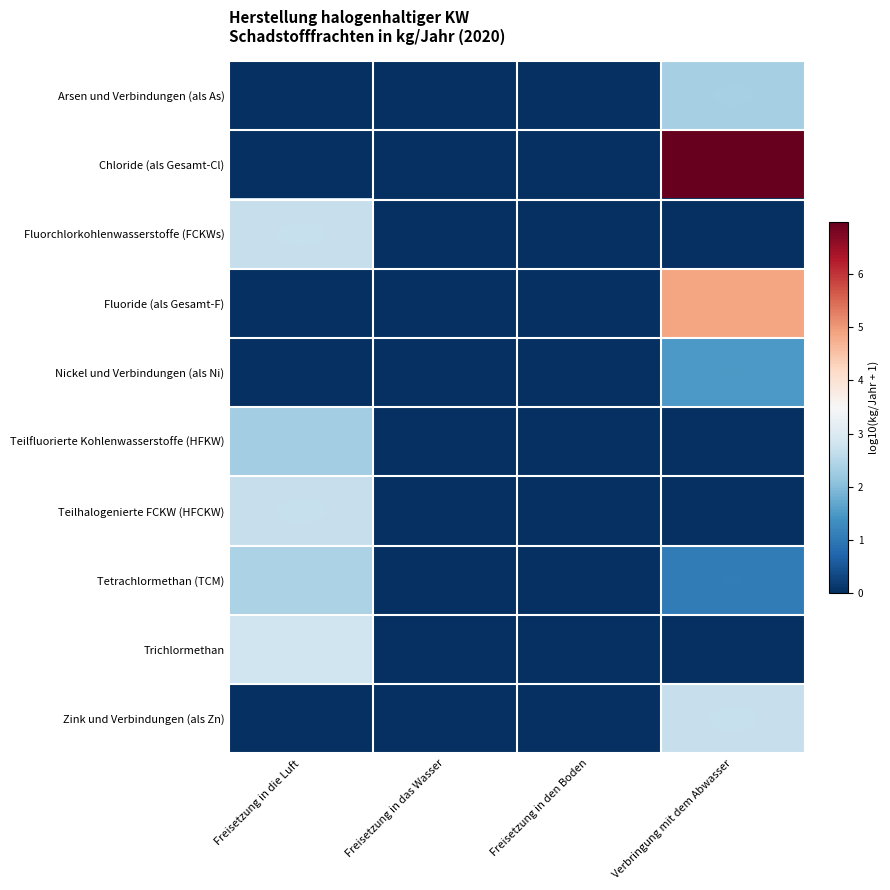

At which category is the sum across all series the highest?

Verbringung mit dem Abwasser